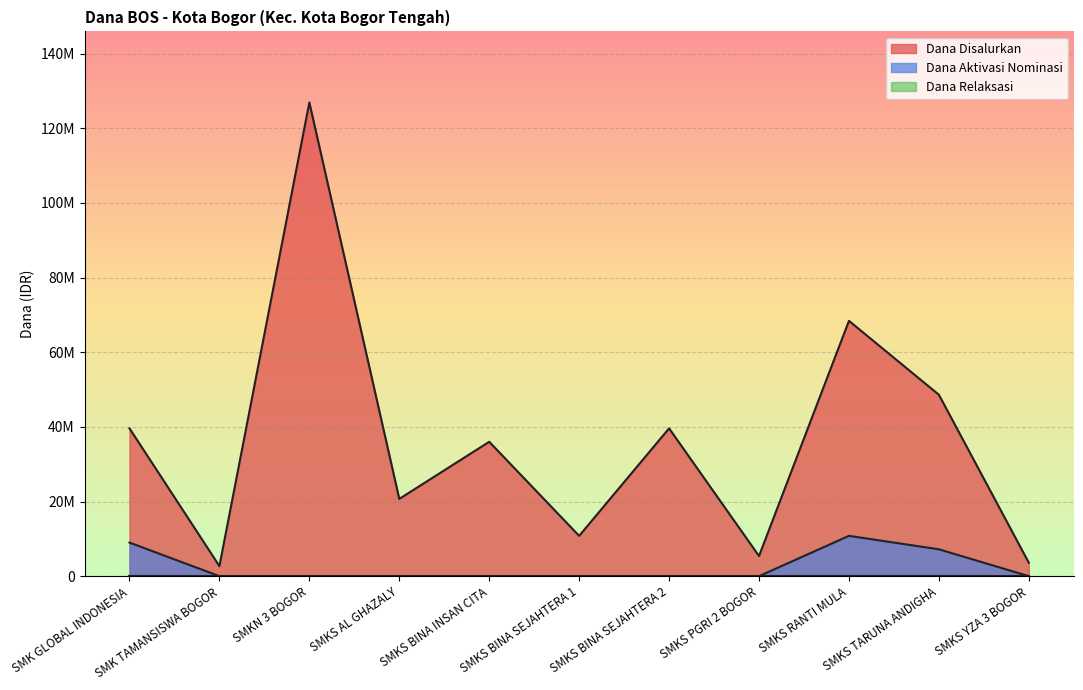

At how many categories does at least one series exceed 104713496?

1